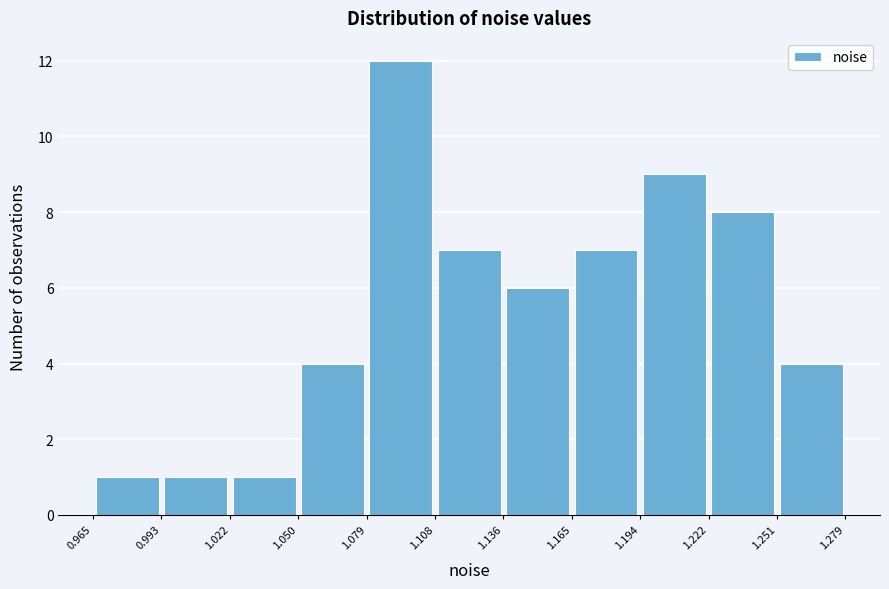

Reading left to right, transcribe this chart: for each bar, give the range it covers on the x-axis and its height. The values are not printed on the chart, so give them approximately, as read against the axis.

0.965 to 0.993: 1
0.993 to 1.022: 1
1.022 to 1.050: 1
1.050 to 1.079: 4
1.079 to 1.108: 12
1.108 to 1.136: 7
1.136 to 1.165: 6
1.165 to 1.194: 7
1.194 to 1.222: 9
1.222 to 1.251: 8
1.251 to 1.279: 4